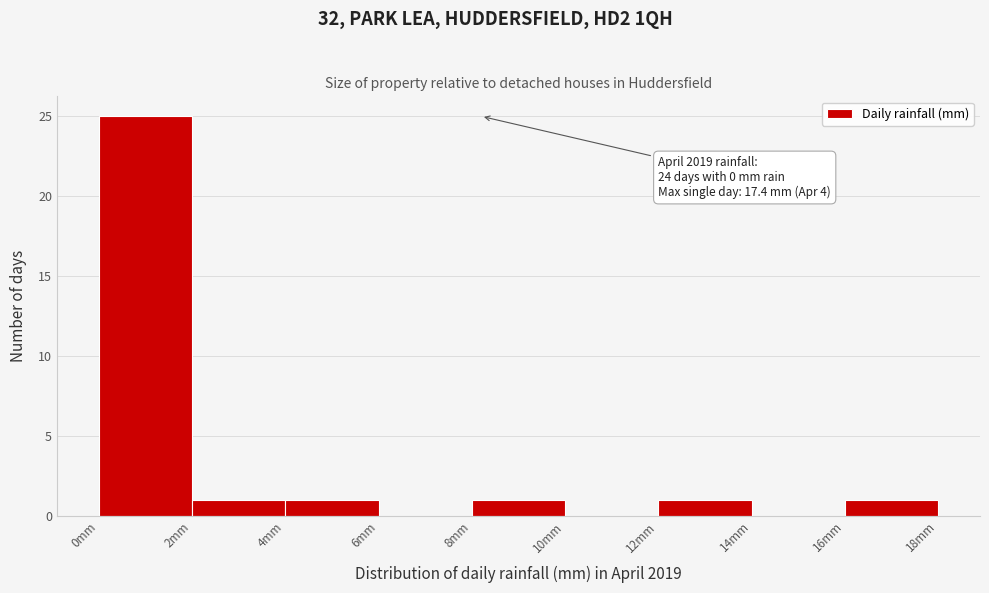

Which range on the x-axis has the tallest bar?

0 to 2